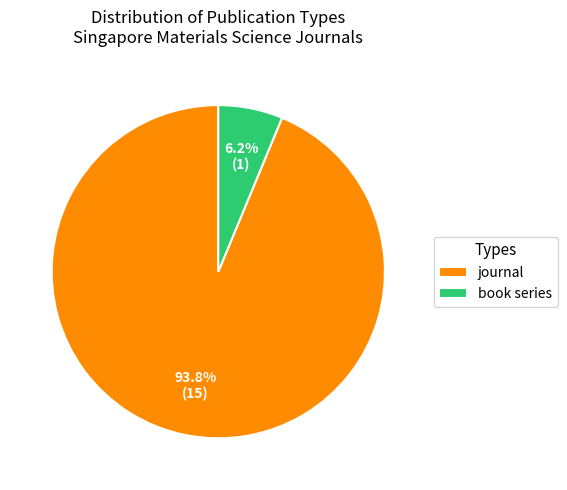

Which category accounts for the majority?

journal